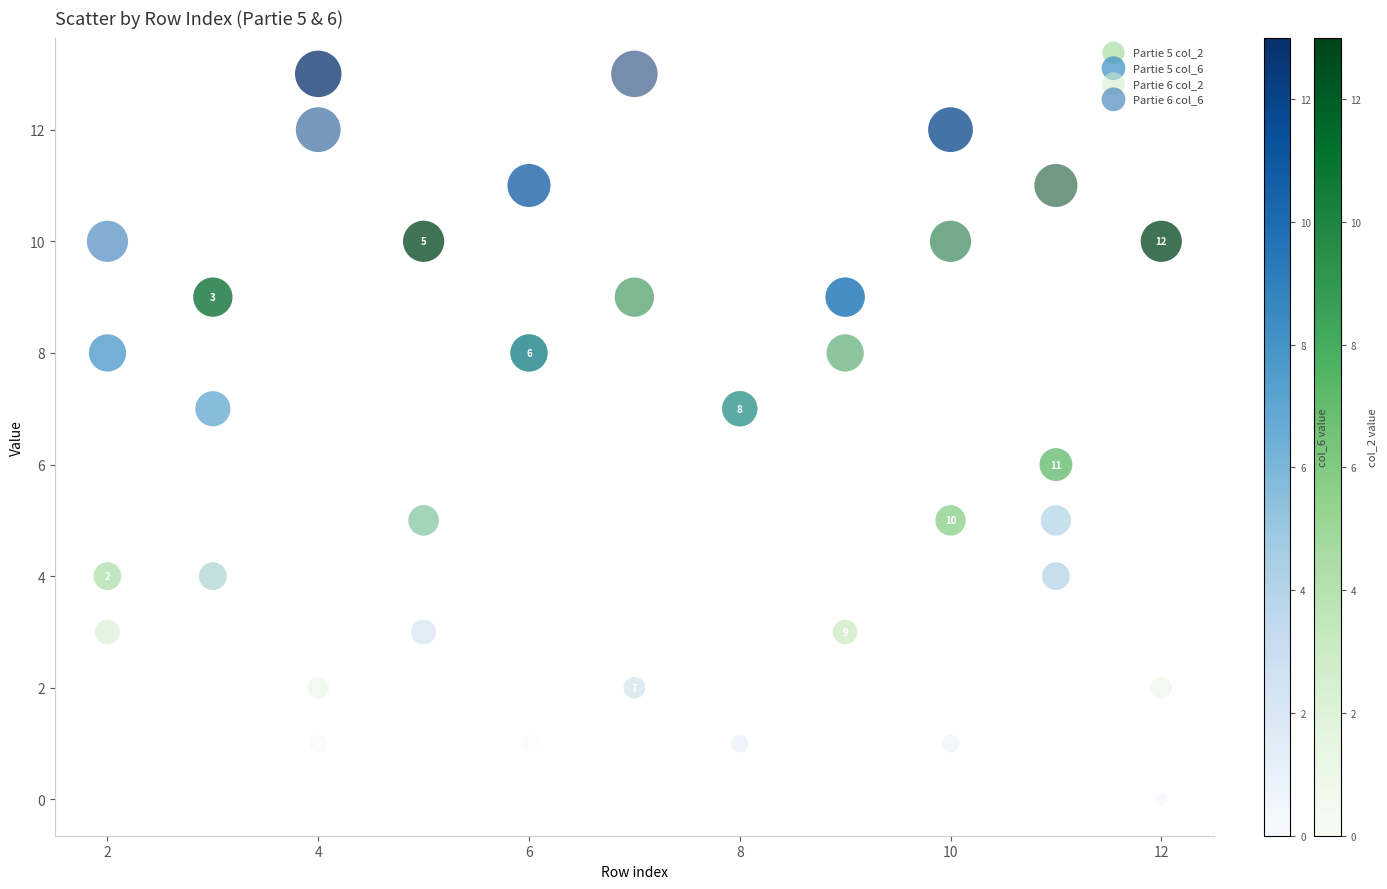

What are all the series names shown in the legend?

Partie 5 col_2, Partie 5 col_6, Partie 6 col_2, Partie 6 col_6